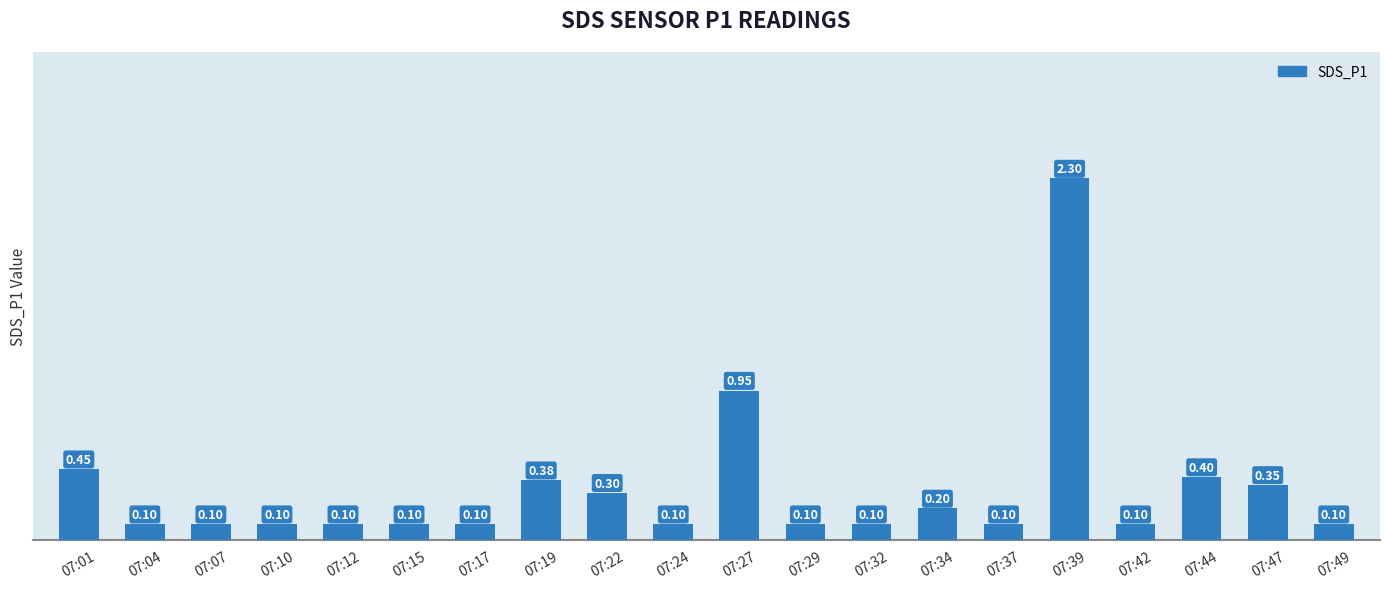

True or false: the data shows 0.1 at 07:12.

True